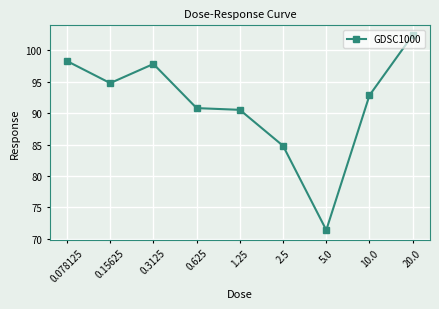

How many values are below 92?

4